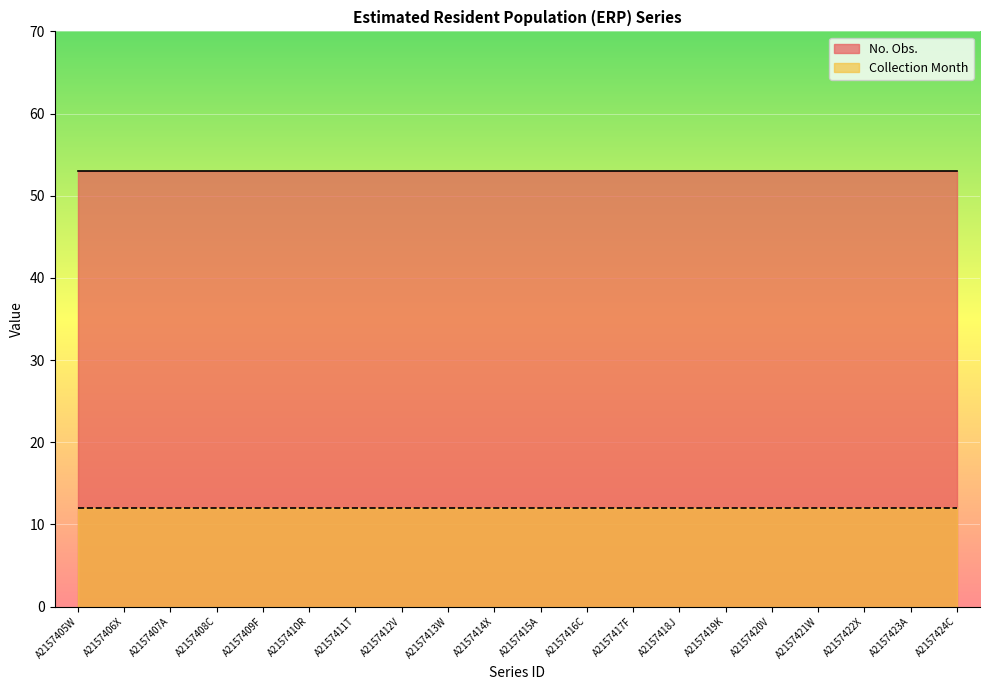

Which category has the highest value across all series?

A2157405W